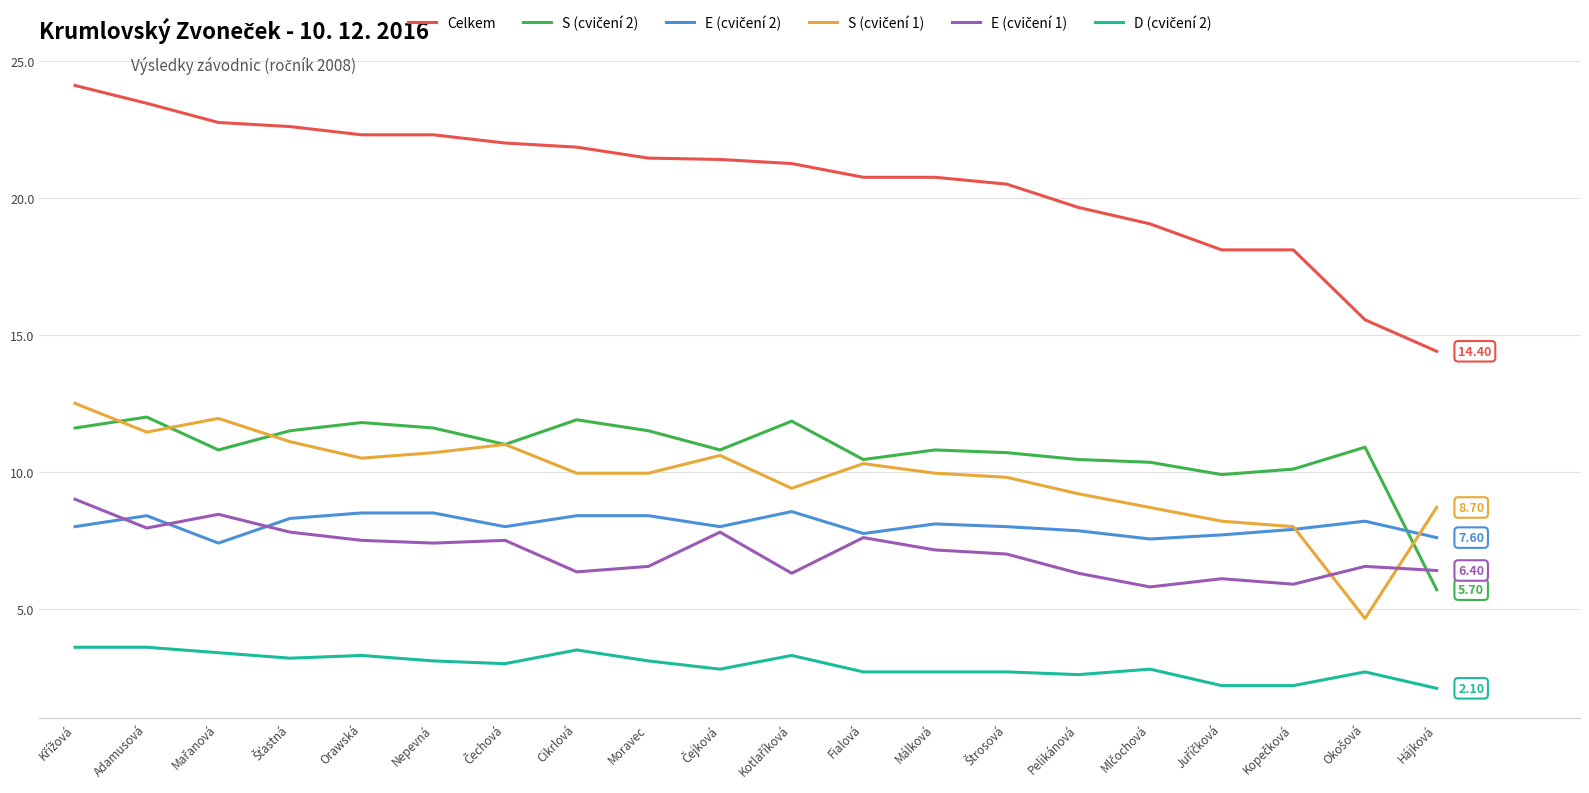

What is the maximum value shown in the chart?

24.1